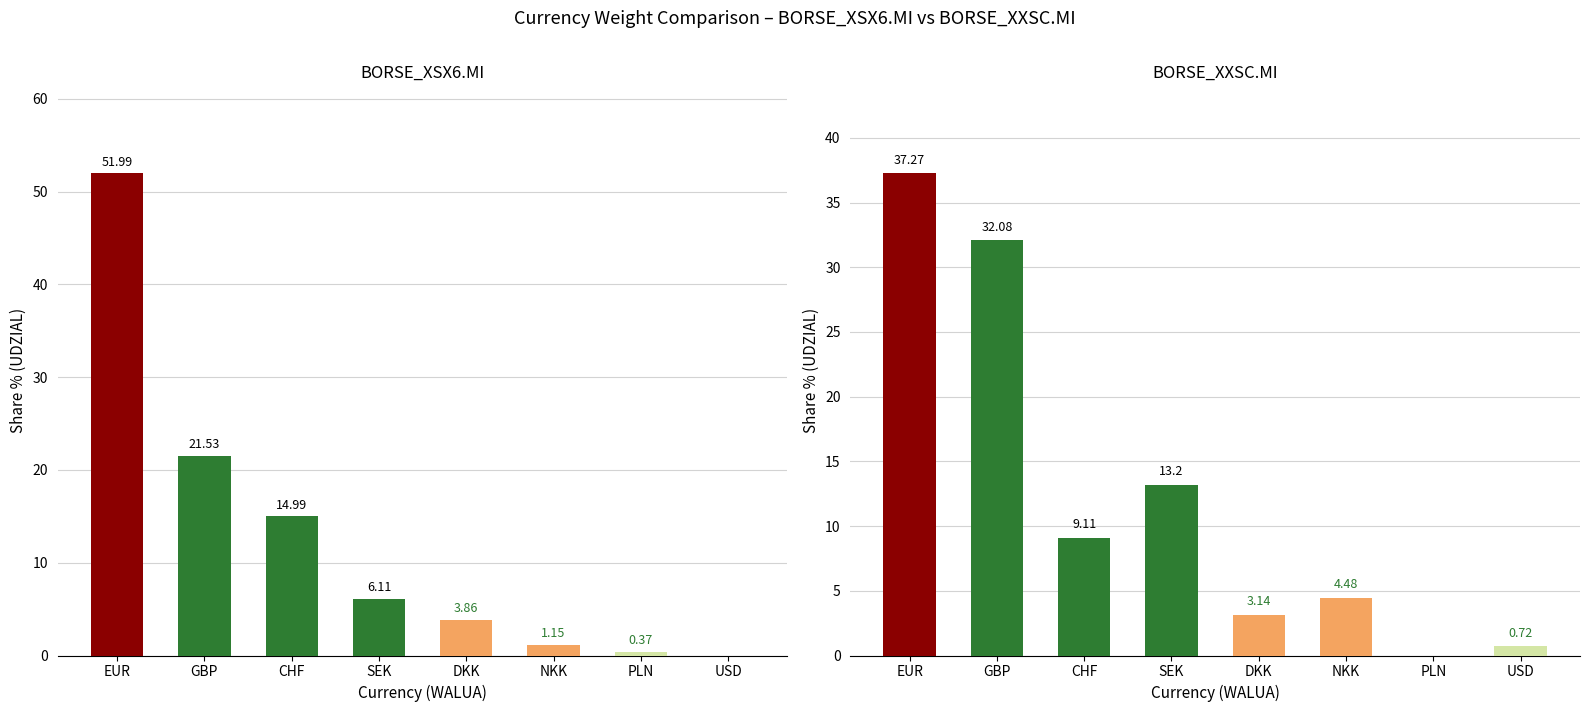

What is the difference between the highest and lowest values at GBP?

10.5